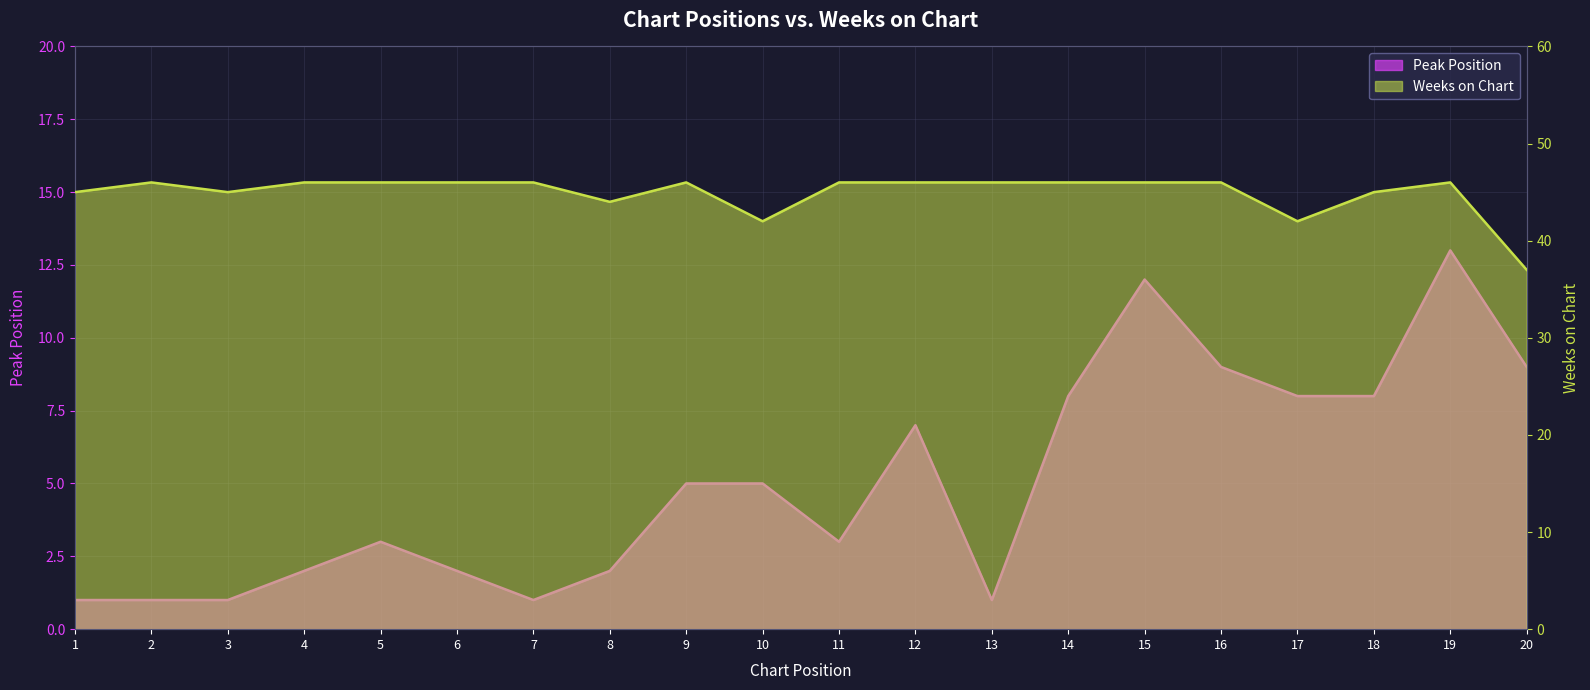

In Peak Position, how many points are lower than both neighbors (excluding endpoints)?

3